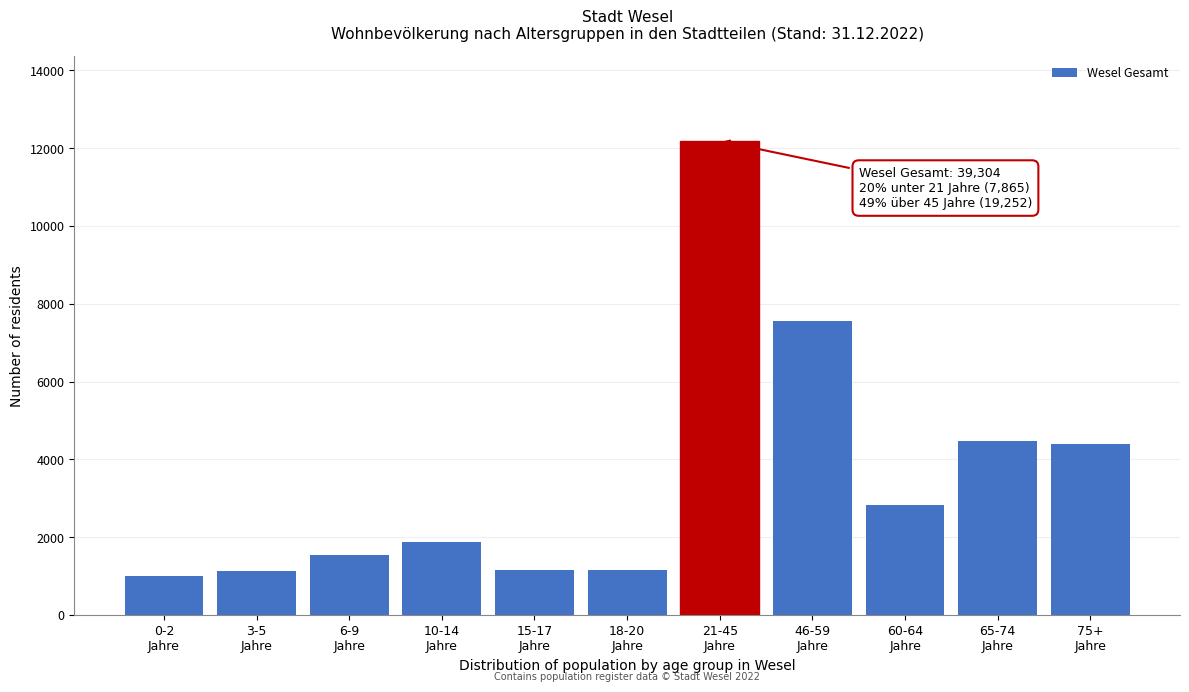

What is the difference between the maximum and second lowest values?

11062